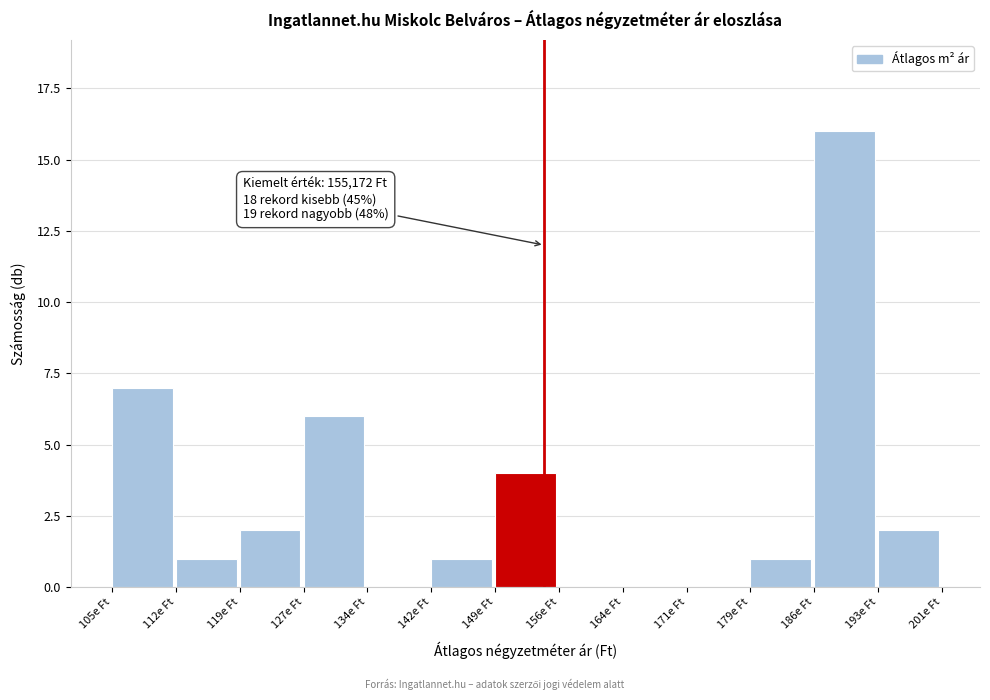

Reading left to right, list all the values displayed in this chart.

105e Ft=7	112e Ft=1	119e Ft=2	127e Ft=6	134e Ft=0	142e Ft=1	149e Ft=4	156e Ft=0	164e Ft=0	171e Ft=0	179e Ft=1	186e Ft=16	193e Ft=2